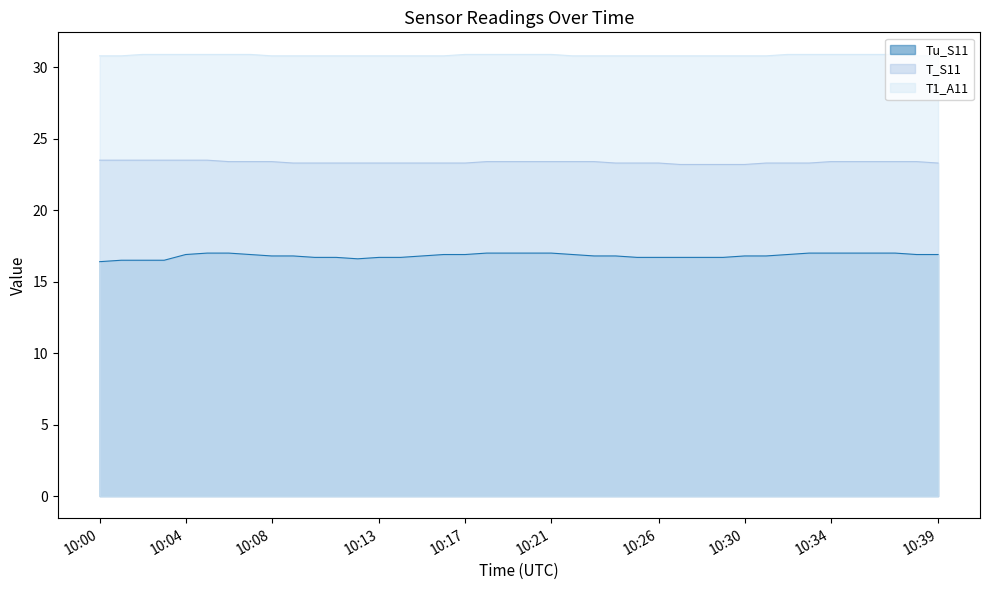

What are all the series names shown in the legend?

Tu_S11, T_S11, T1_A11